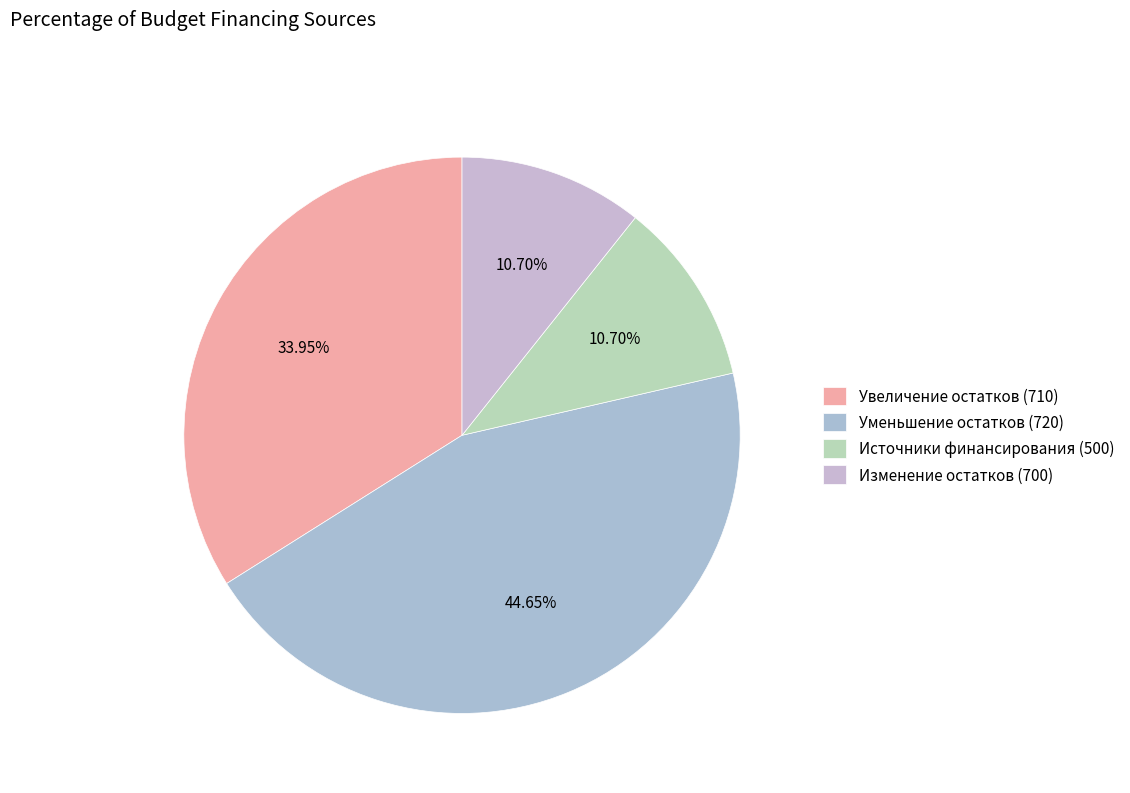

How many slices are in this pie chart?

4